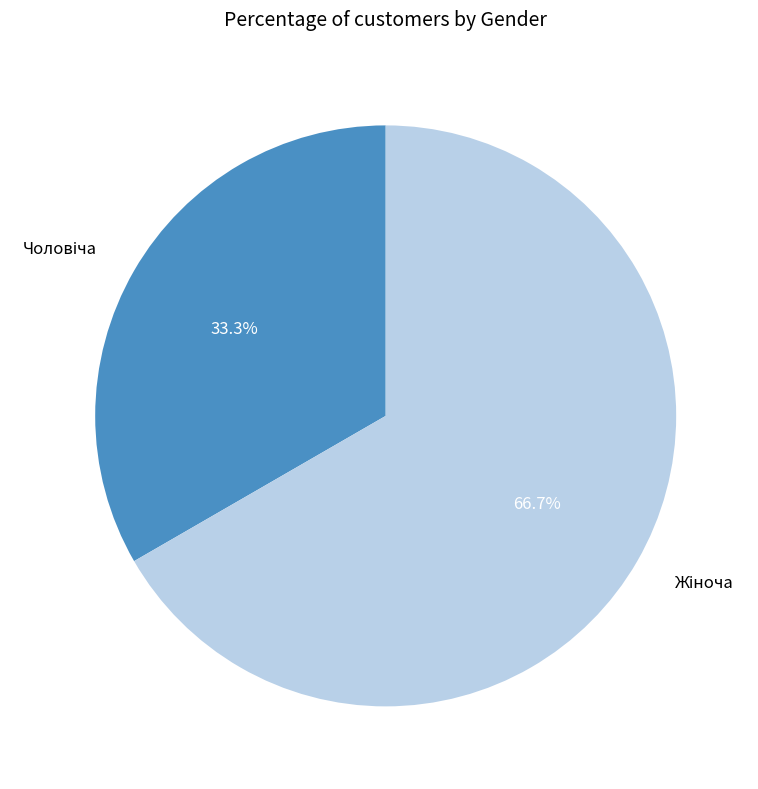

Does any single category account for the majority?

Yes